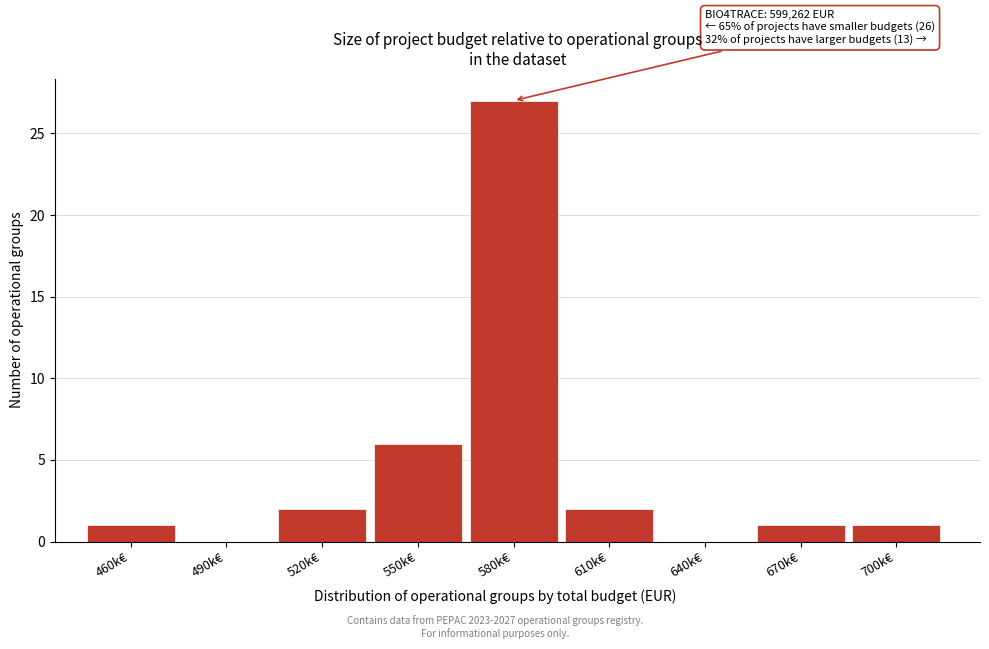

Reading left to right, transcribe all the data shown in this chart.

460k€=1	490k€=0	520k€=2	550k€=6	580k€=27	610k€=2	640k€=0	670k€=1	700k€=1